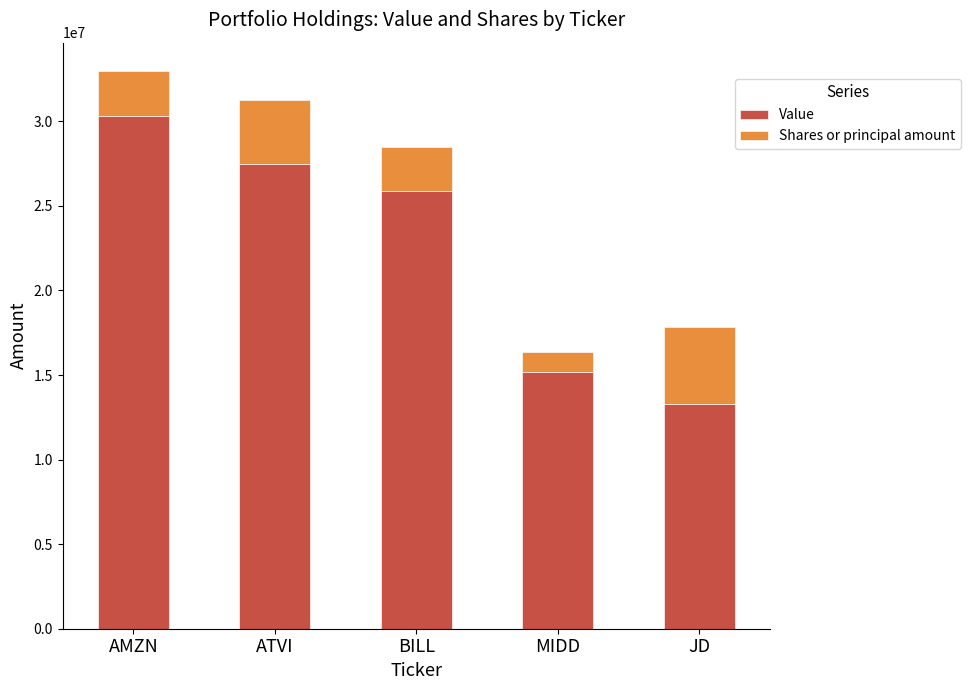

What is the sum of all Value values?

112099499.0